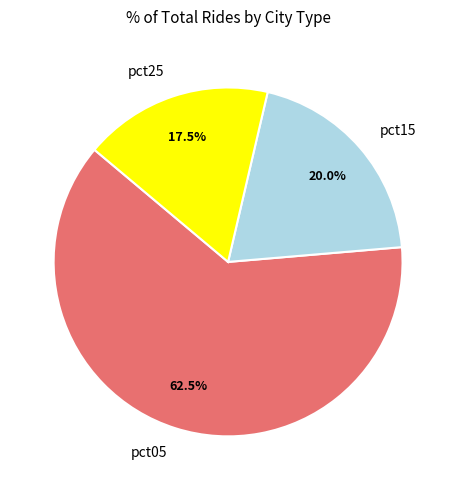

Is there any slice that represents more than half of the pie?

Yes